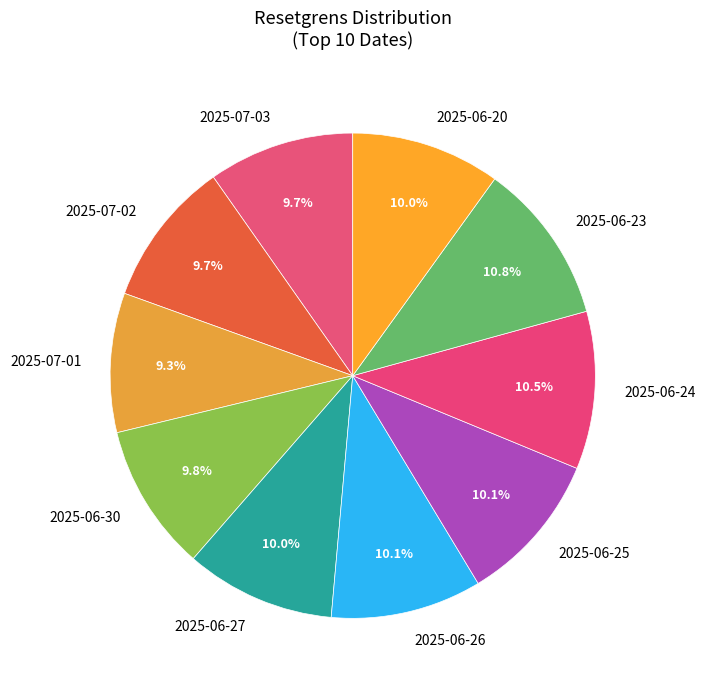

What is the ratio of the value at 2025-06-27 to the value at 2025-07-02?

1.0